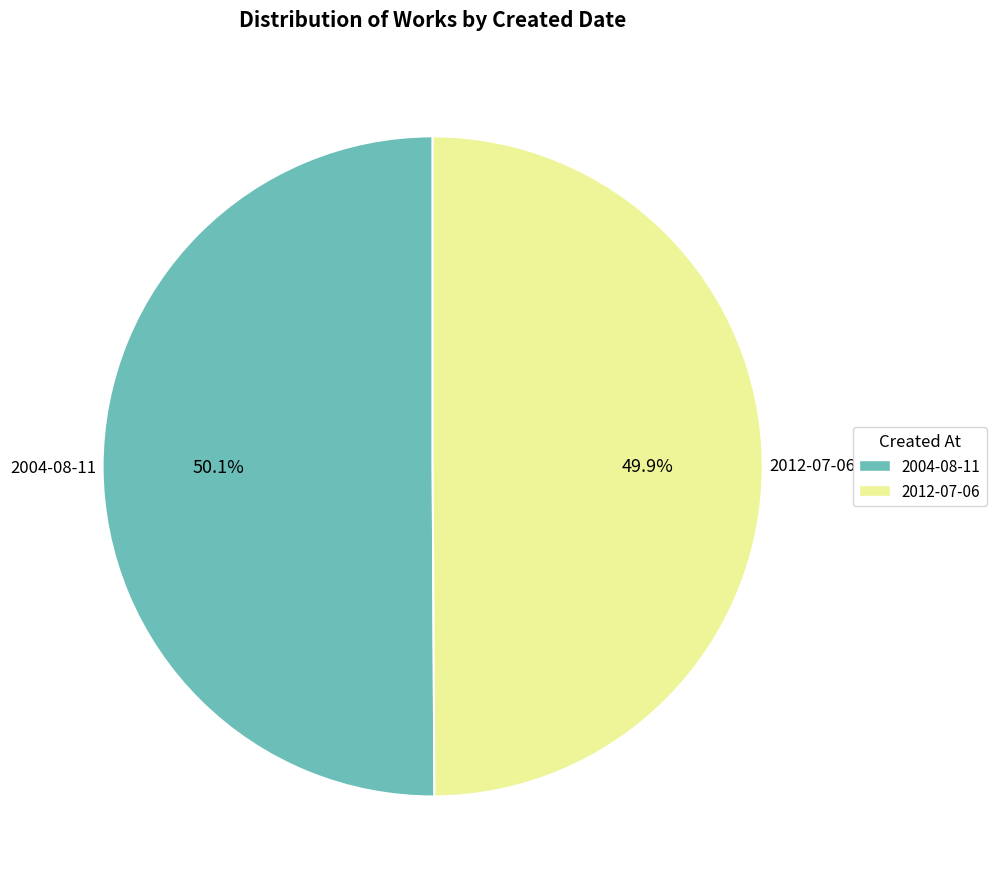

Does any single category account for the majority?

Yes